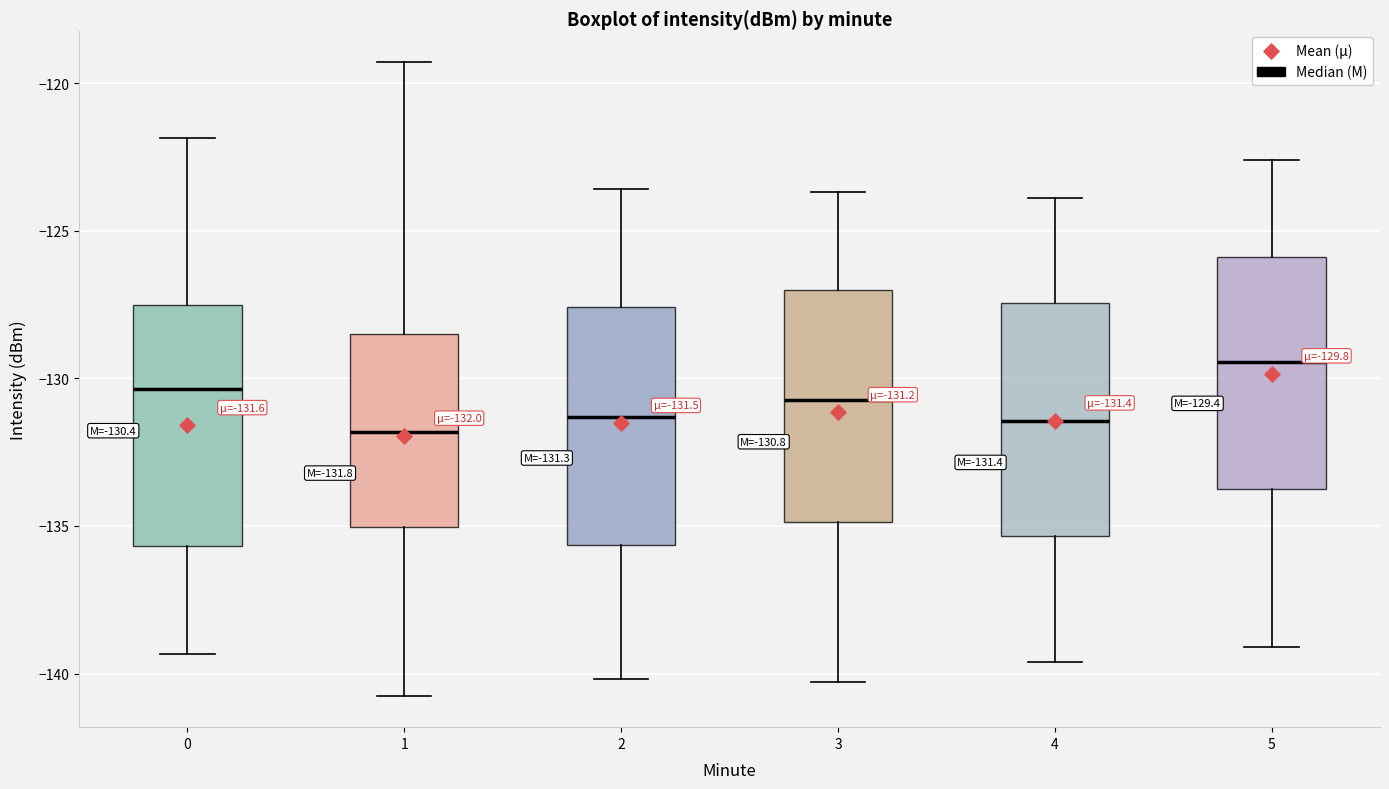

Which box has the highest median line?

5